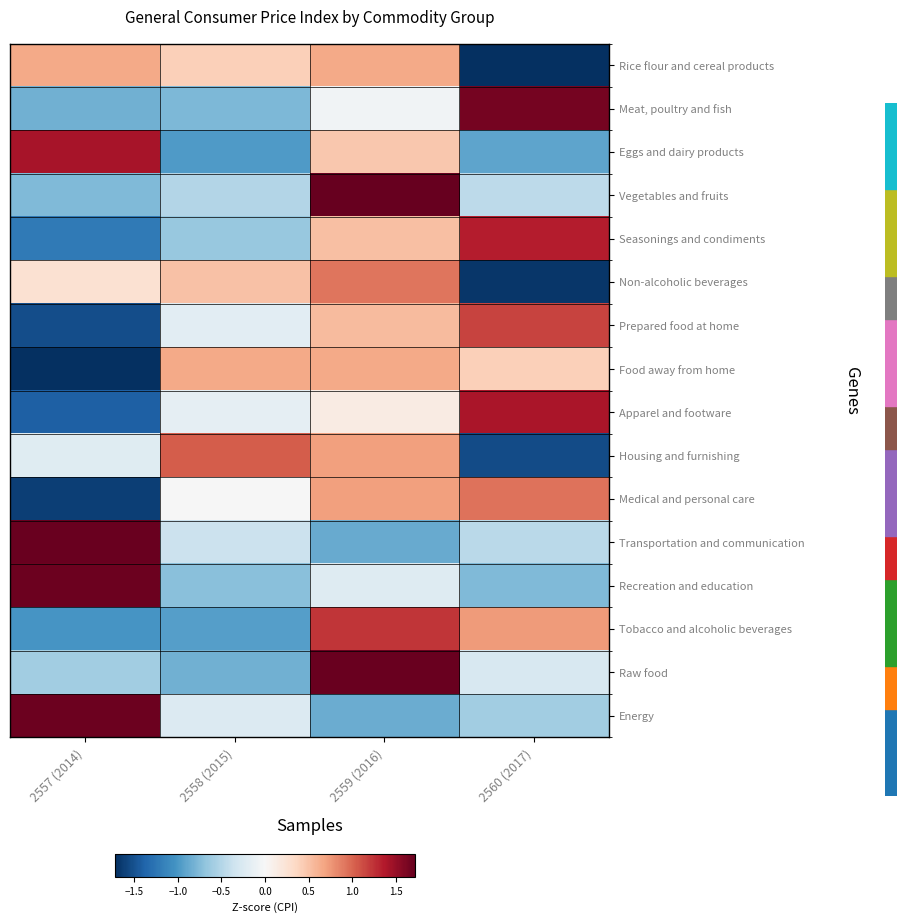

Rank the series at 2558 (2015) from highest to lowest value.

Housing and furnishing, Food away from home, Non-alcoholic beverages, Rice flour and cereal products, Medical and personal care, Apparel and footware, Prepared food at home, Energy, Transportation and communication, Vegetables and fruits, Seasonings and condiments, Recreation and education, Meat, poultry and fish, Raw food, Tobacco and alcoholic beverages, Eggs and dairy products